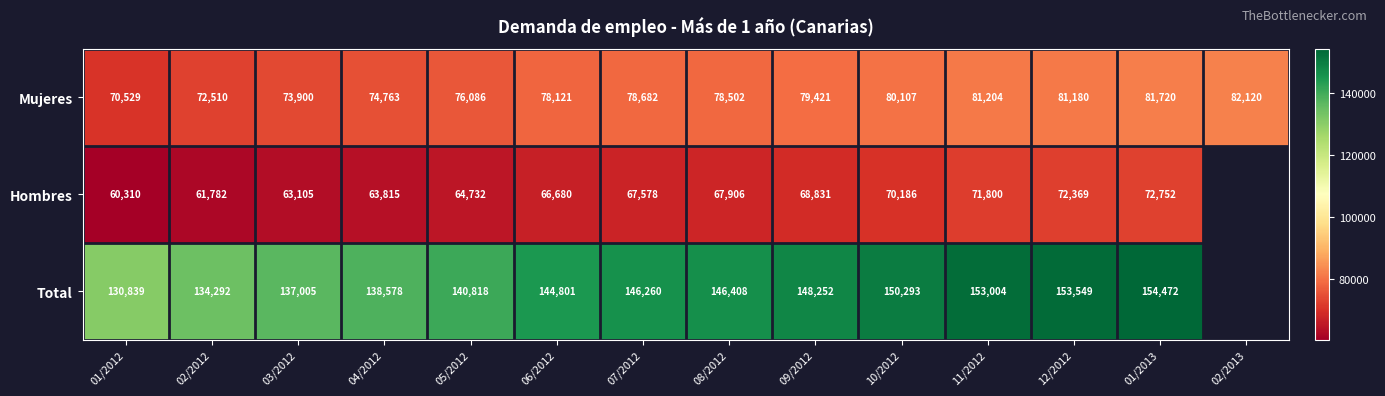

The Mujeres series shows 128238 at 12/2012. True or false?

False